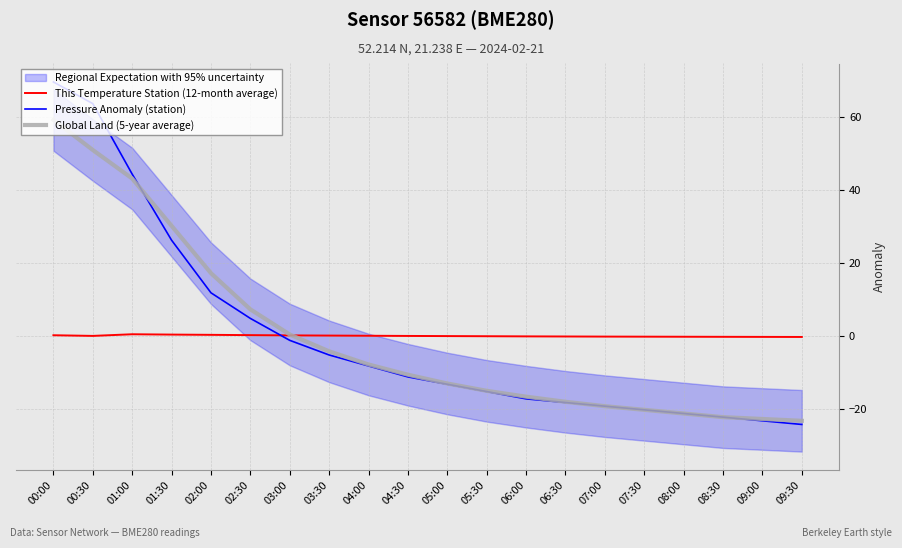

How many values in This Temperature Station (12-month average) are above zero?

9